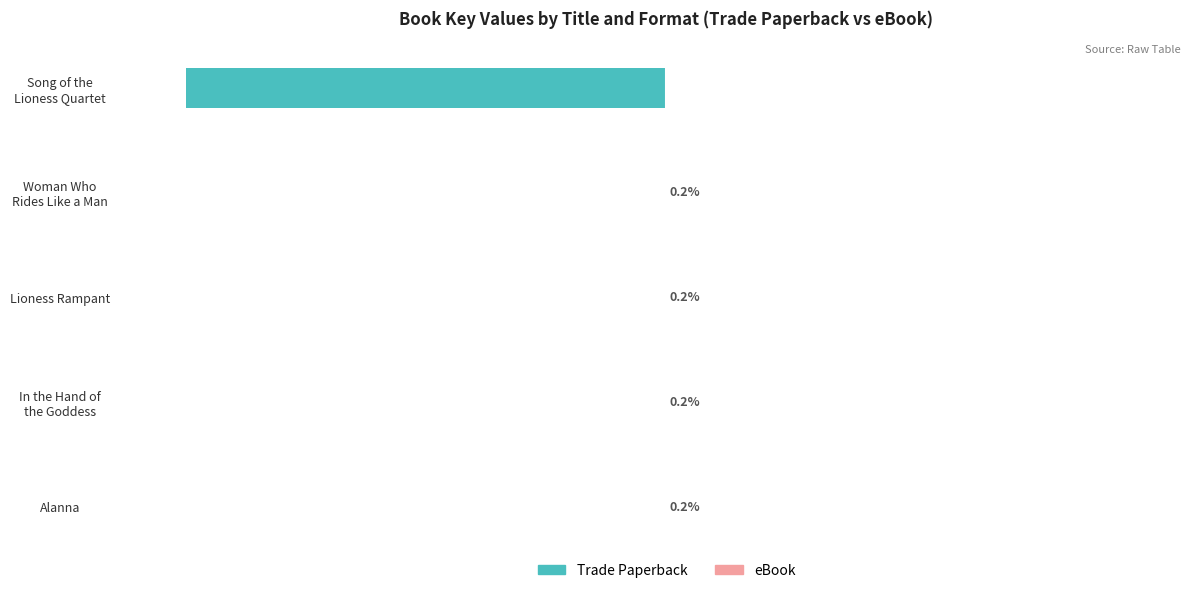

The value of Trade Paperback at Song of the Lioness Quartet is -160.3. True or false?

False